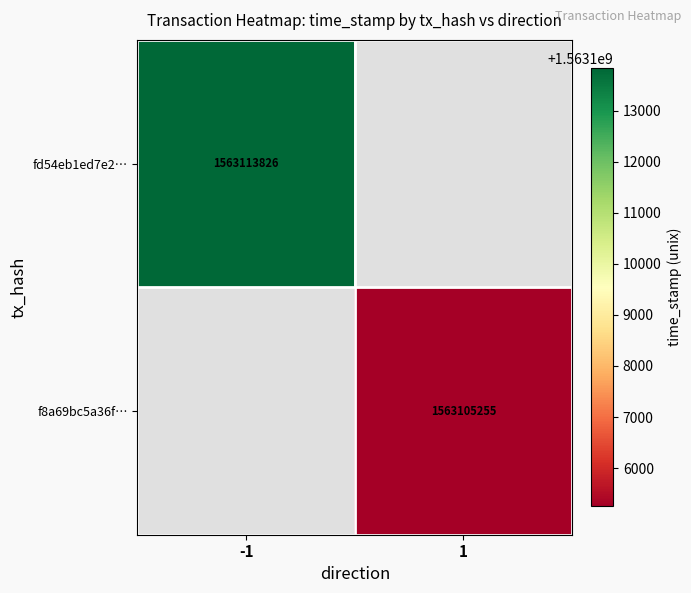

The value of f8a69bc5a36f… at 1 is 2278028367. True or false?

False